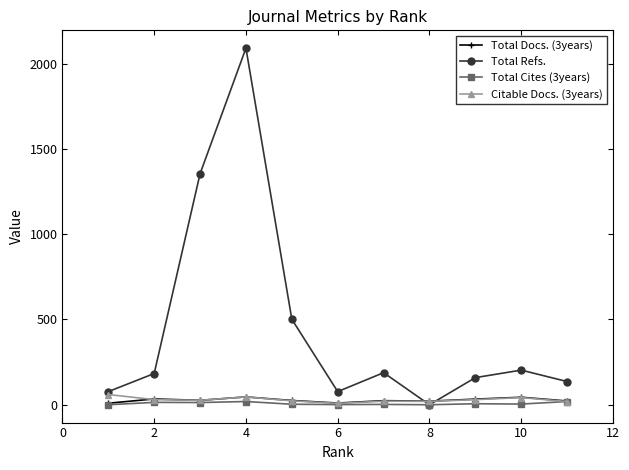

Which series has the largest range (max minus min)?

Total Refs.